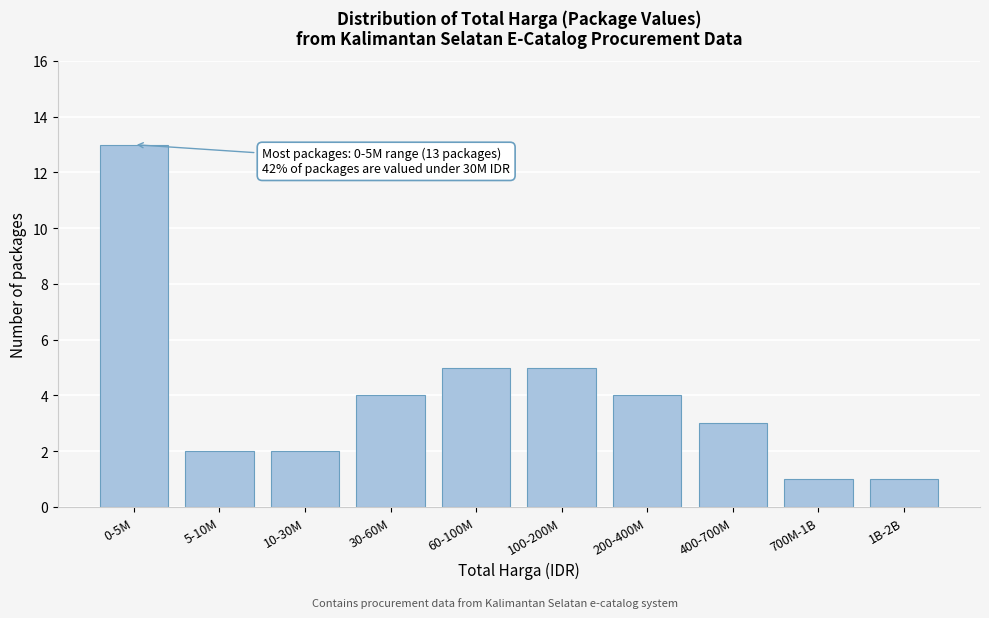

Reading left to right, transcribe all the data shown in this chart.

0-5M=13	5-10M=2	10-30M=2	30-60M=4	60-100M=5	100-200M=5	200-400M=4	400-700M=3	700M-1B=1	1B-2B=1